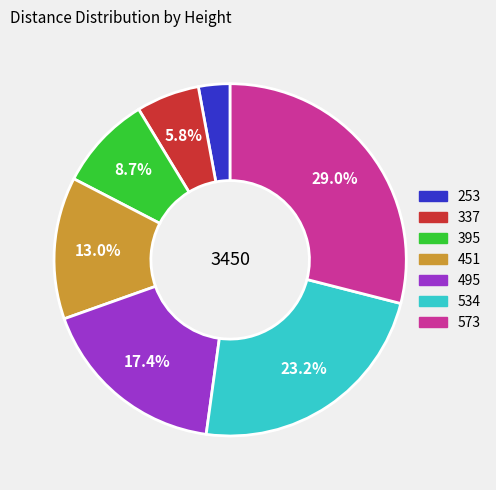

Approximately how many times larger is the value at 495 compared to 337?

3.0